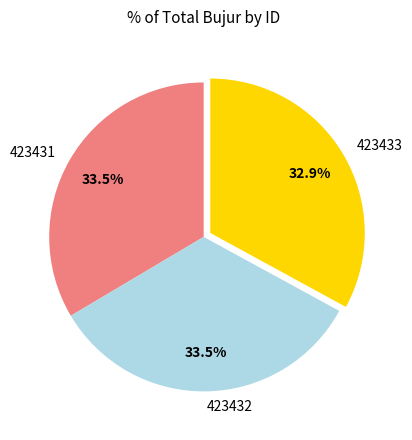

Combined, what portion of the pie is 423432 and 423433?

66.5%